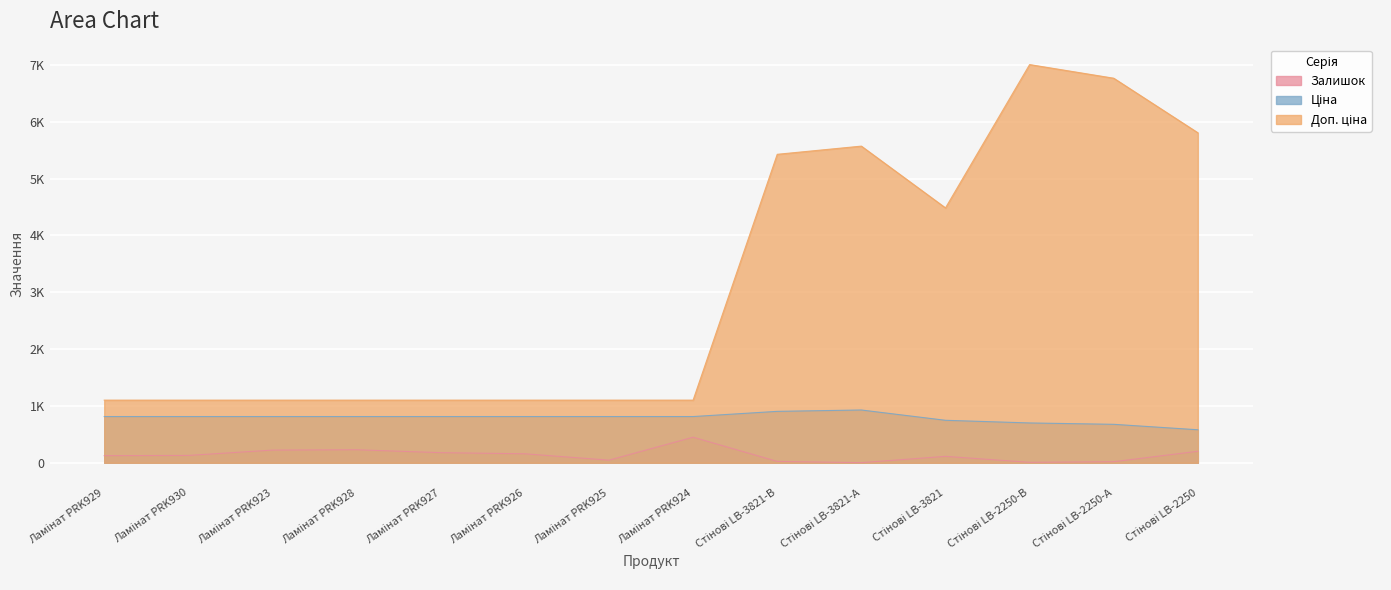

What is the highest value of the Доп. ціна series?

7004.3